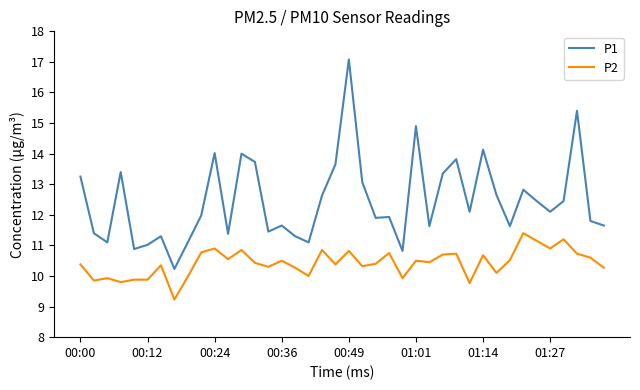

Rank the series by their maximum value, from highest to lowest.

P1, P2